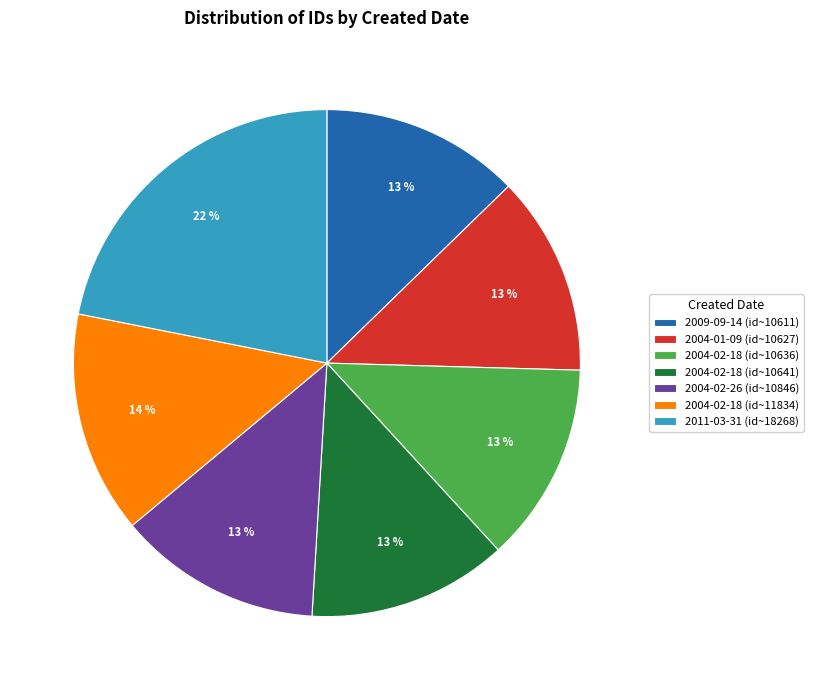

Does any single category account for the majority?

No